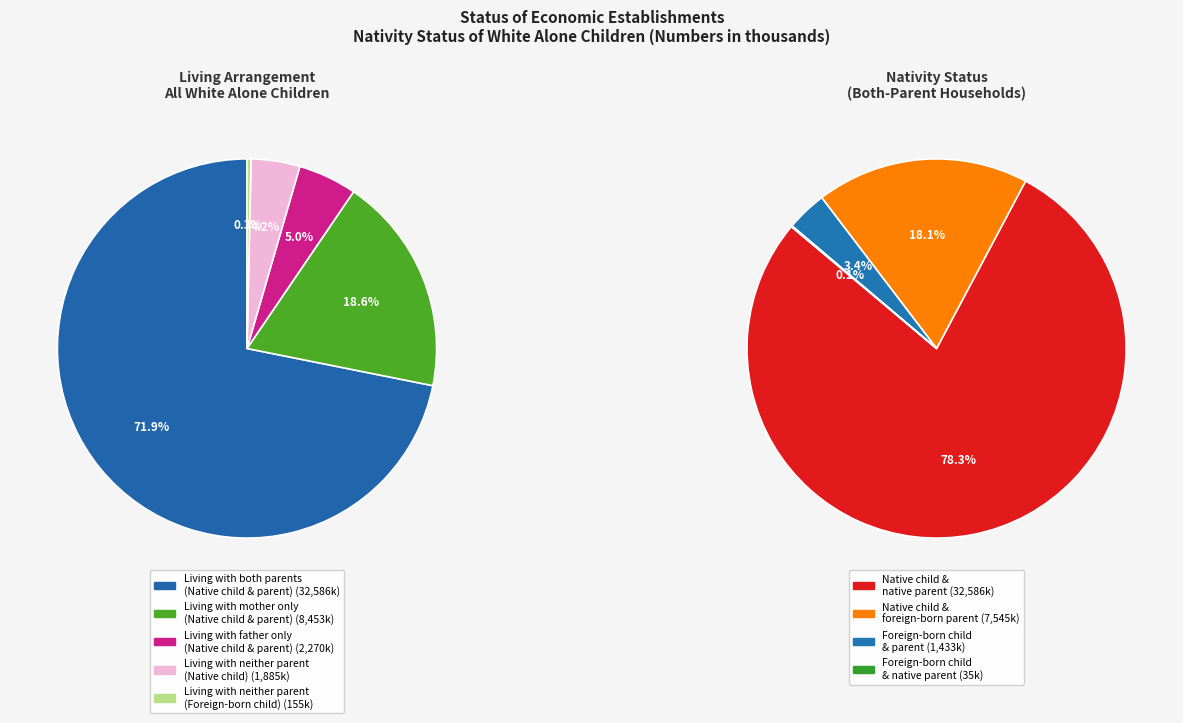

What is the total percentage of Living with mother only
(Native child & parent) and Living with neither parent
(Foreign-born child)?

19.0%